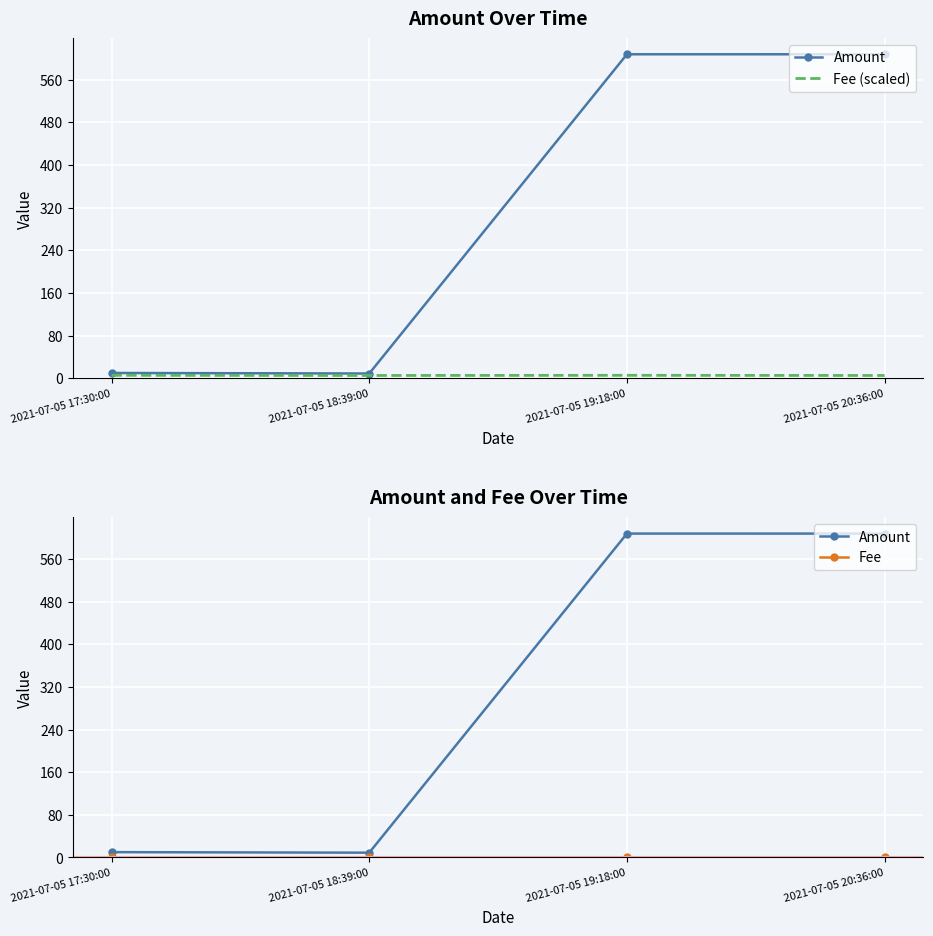

What is the difference between the Fee (scaled) values at 2021-07-05 17:30:00 and 2021-07-05 20:36:00?

0.3